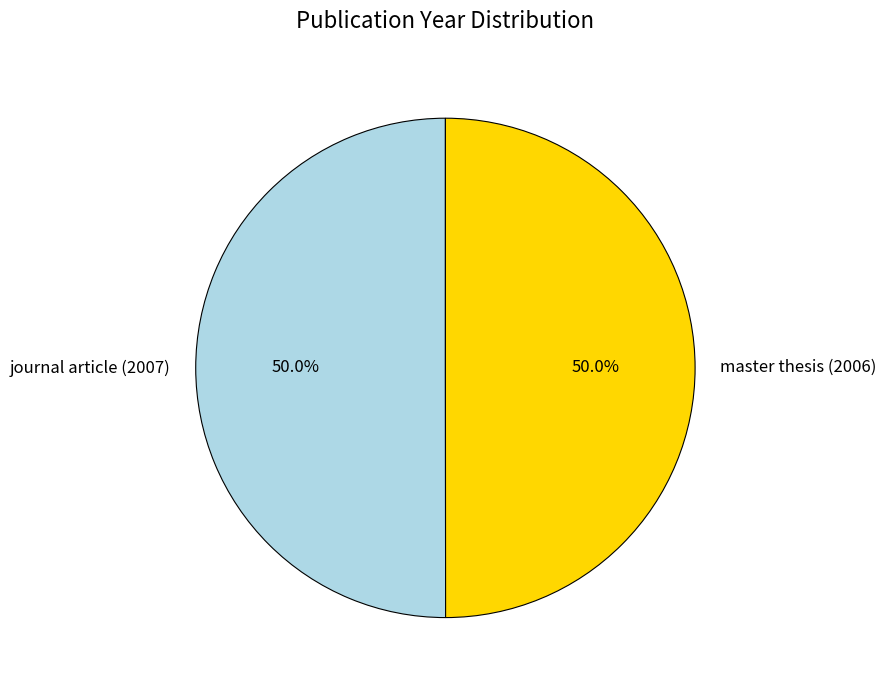

What is the ratio of the value at master thesis (2006) to the value at journal article (2007)?

1.0